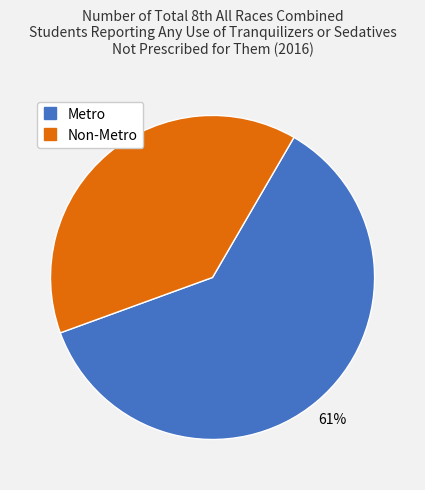

Which slice is the largest?

Metro